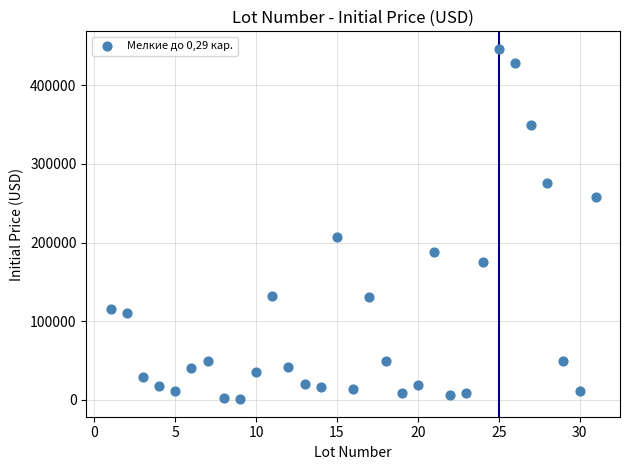

What Y value in the scatter plot is closest to 223545?

207210.9